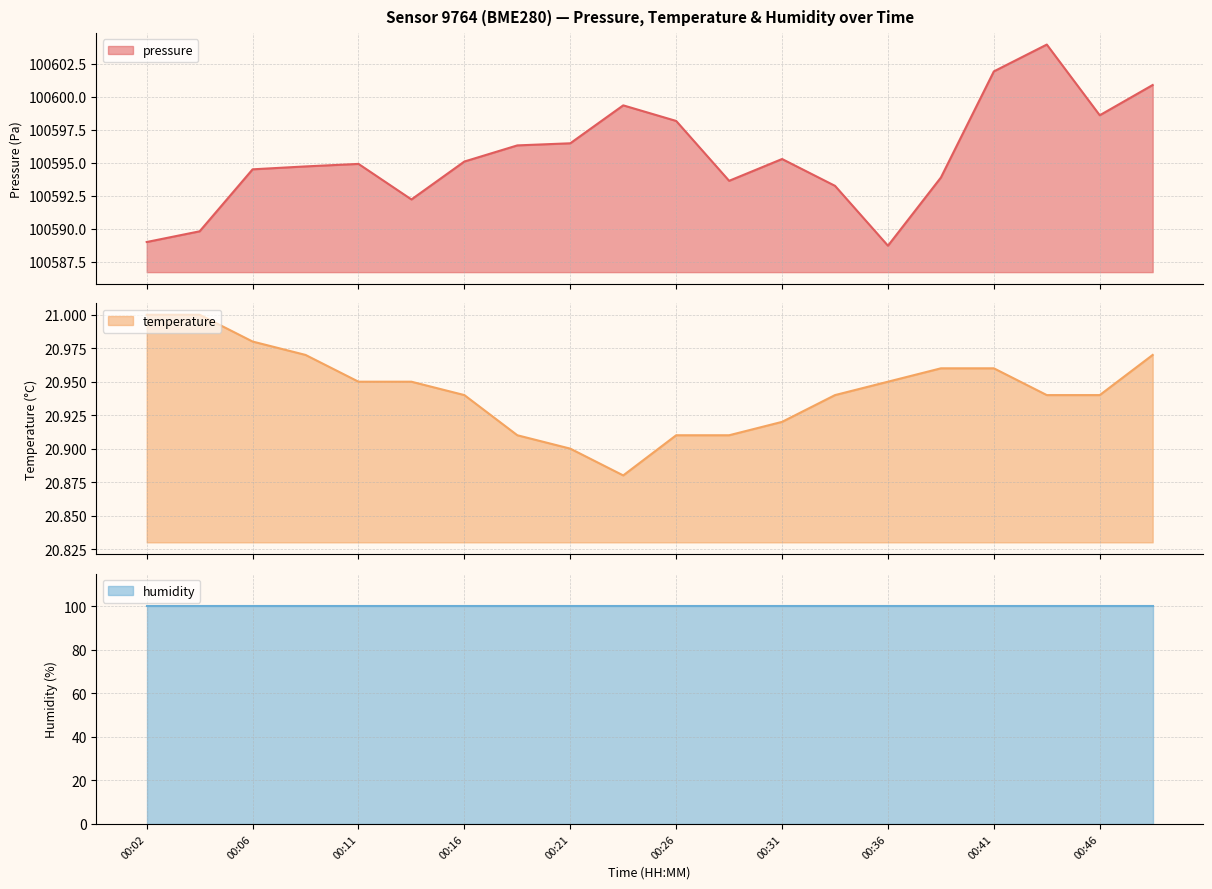

Between 00:41 and 00:46, which series saw the biggest shift?

pressure